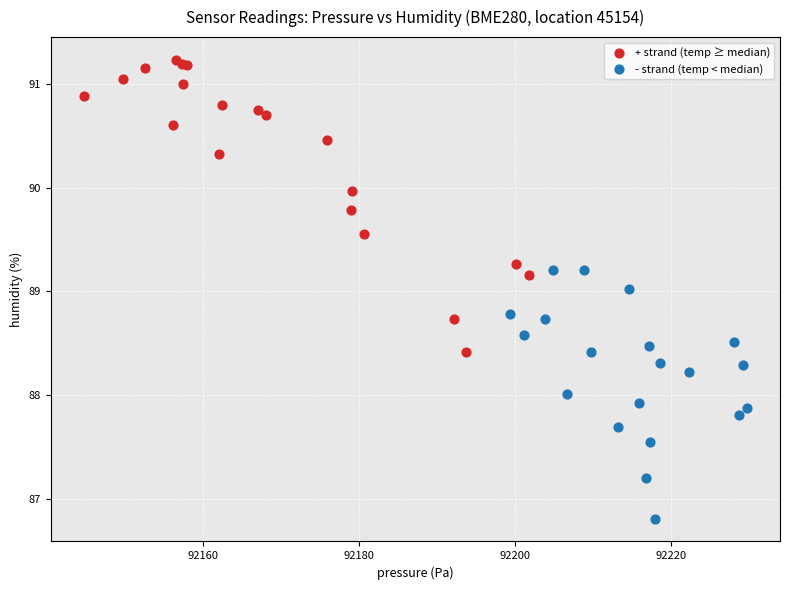

Which series contains the highest Y value?

+ strand (temp ≥ median)